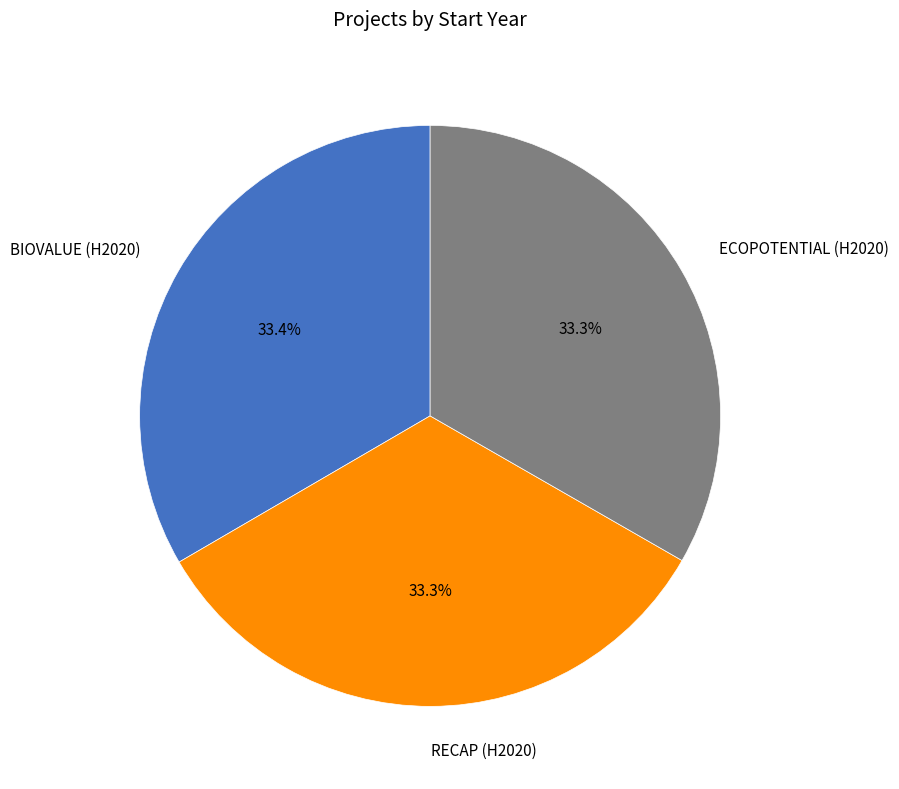

Count the number of slices in the pie.

3